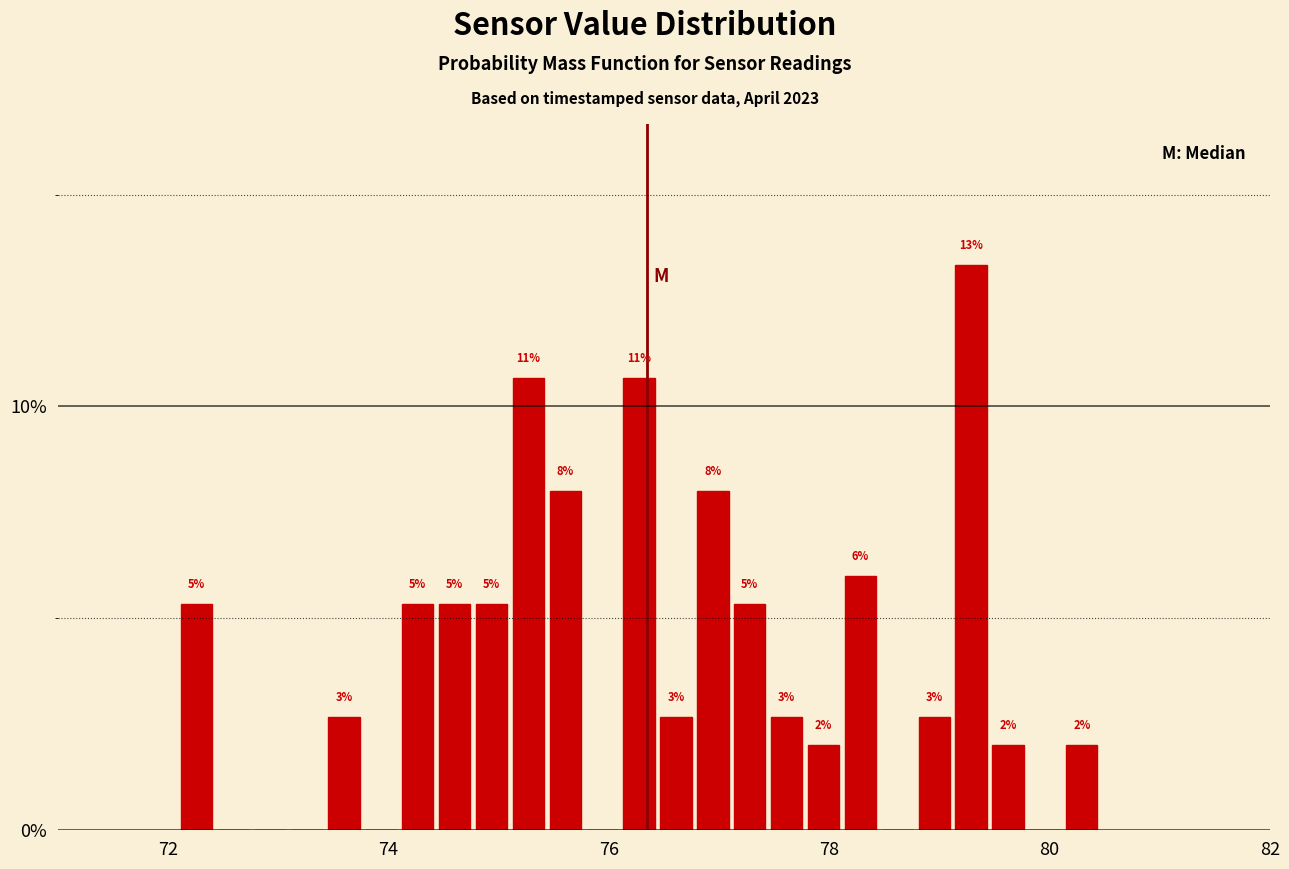

Read against the x-axis, roughly where is the centre of the tallest bar?

79.2